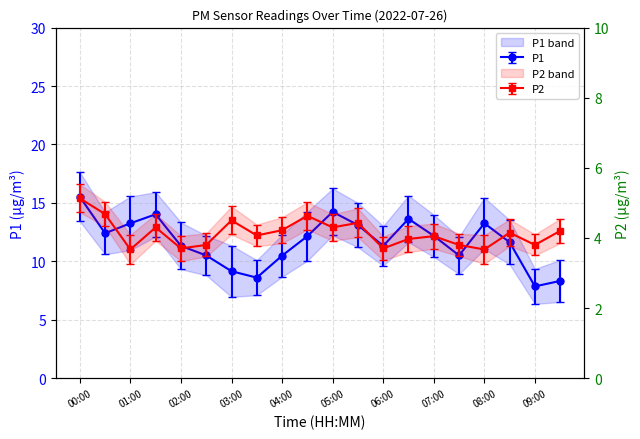

What is the spread (max minus min) of values at 07:00?

8.1